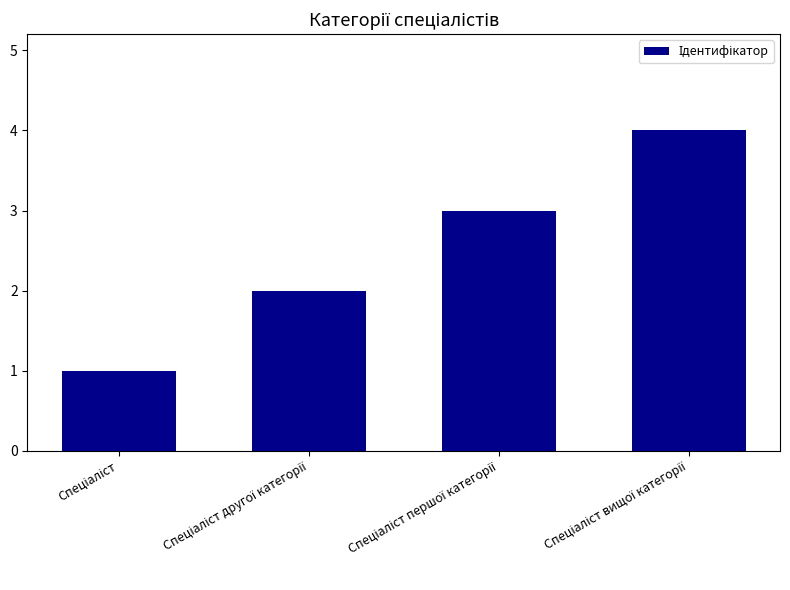

What is the sum of all values?

10